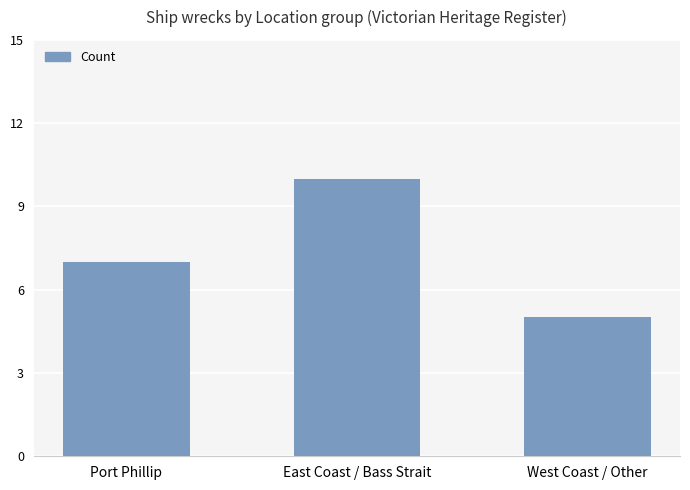

How many distinct data groups are displayed?

1